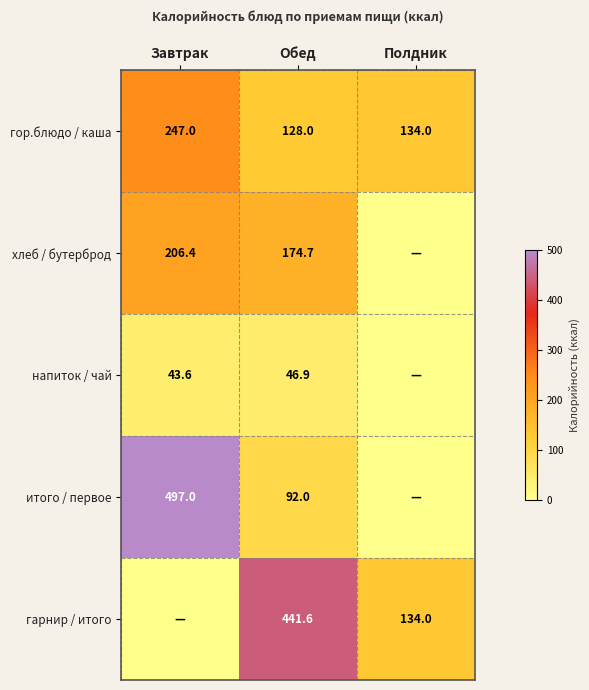

The value of гор.блюдо / каша at Завтрак is 247.0. True or false?

True